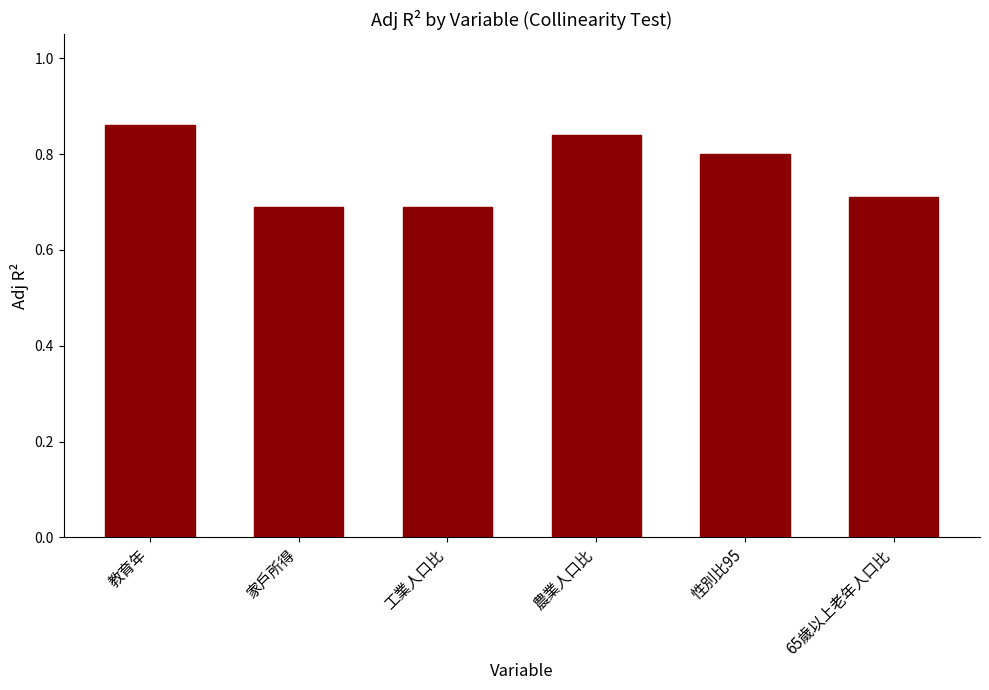

True or false: the data shows 0.2 at 教育年.

False